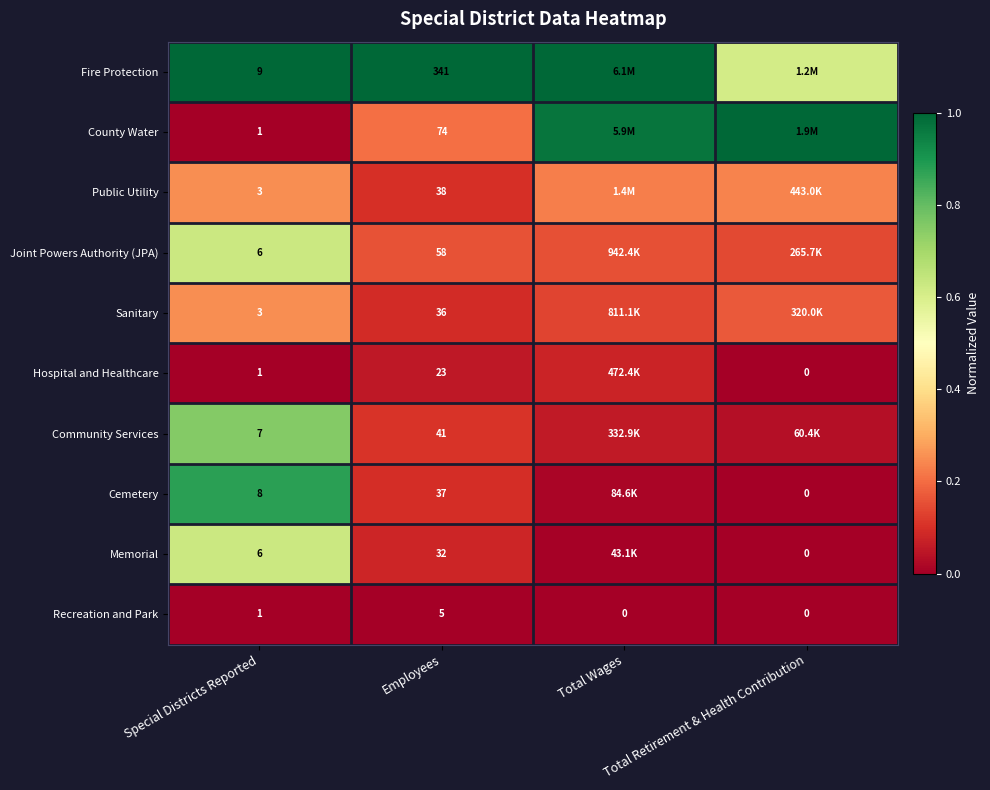

The Fire Protection series shows 0.6 at Total Retirement & Health Contribution. True or false?

True